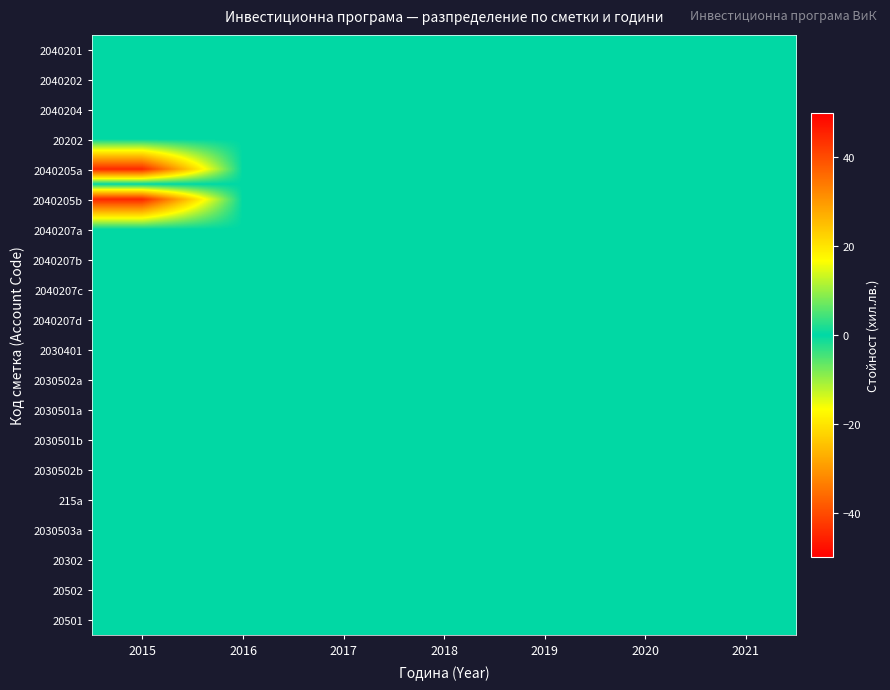

Between 2018 and 2016, which is larger?

2018